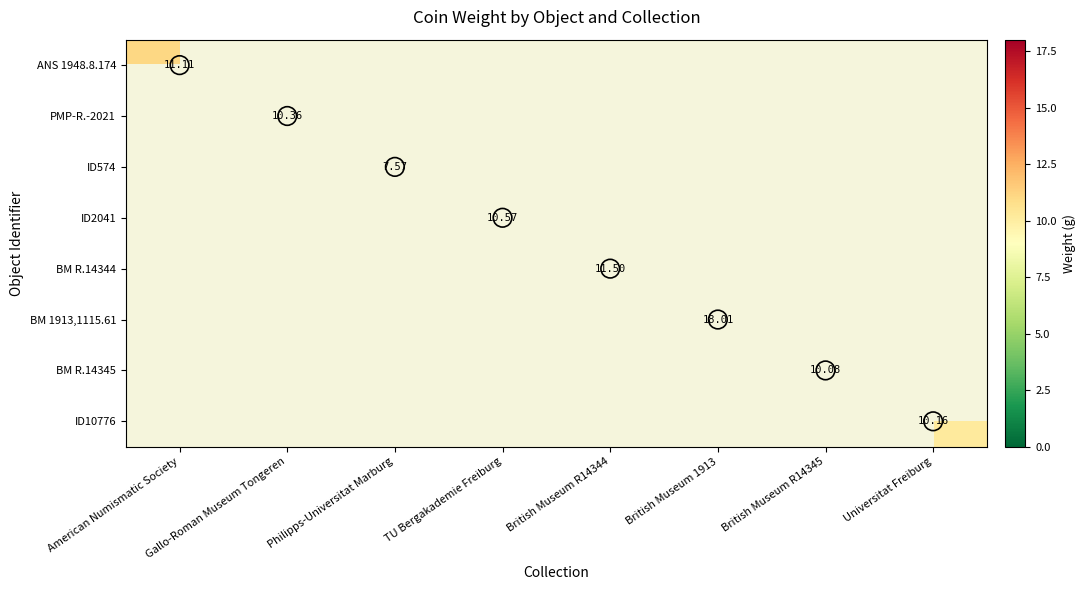

Is it true that BM R.14344 equals 11.5 at British Museum R14344?

True